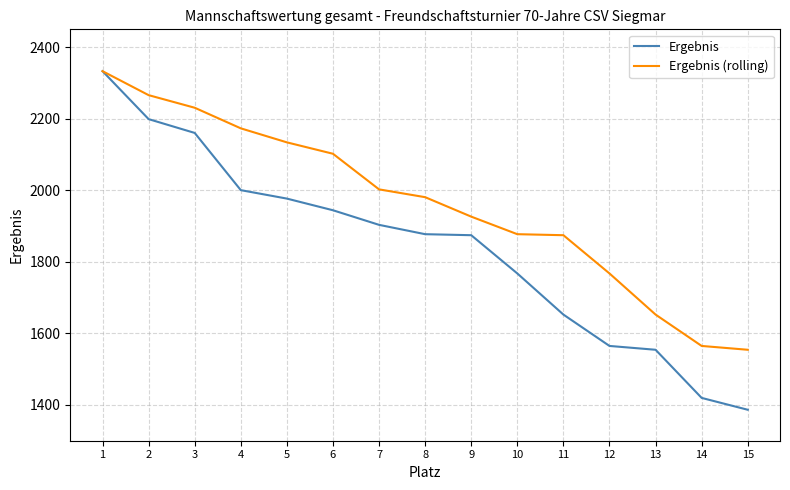

What is the approximate value of Ergebnis at 14?

1419.7